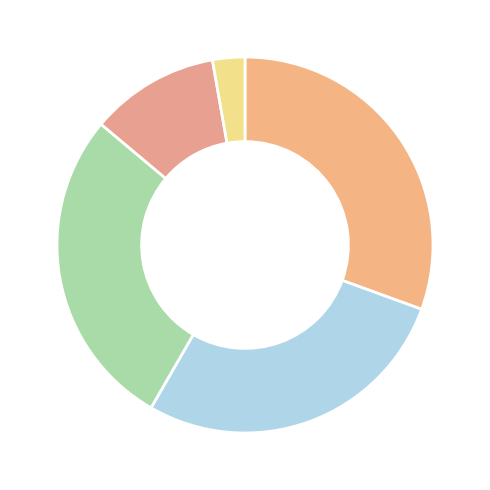

Which category has the smallest portion of the pie?

Other